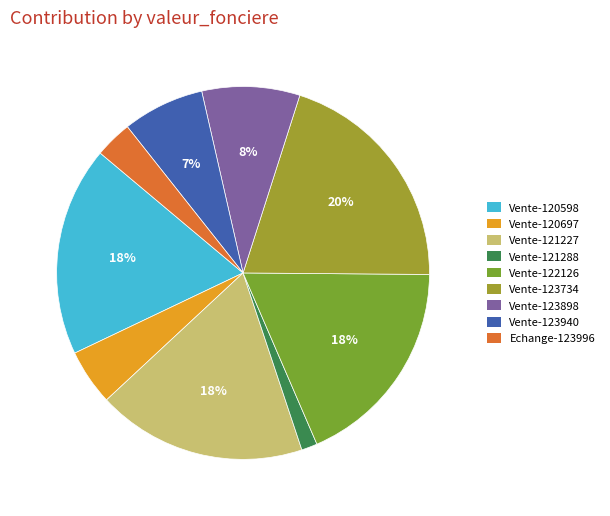

Which has a higher value, Vente-123898 or Vente-123734?

Vente-123734